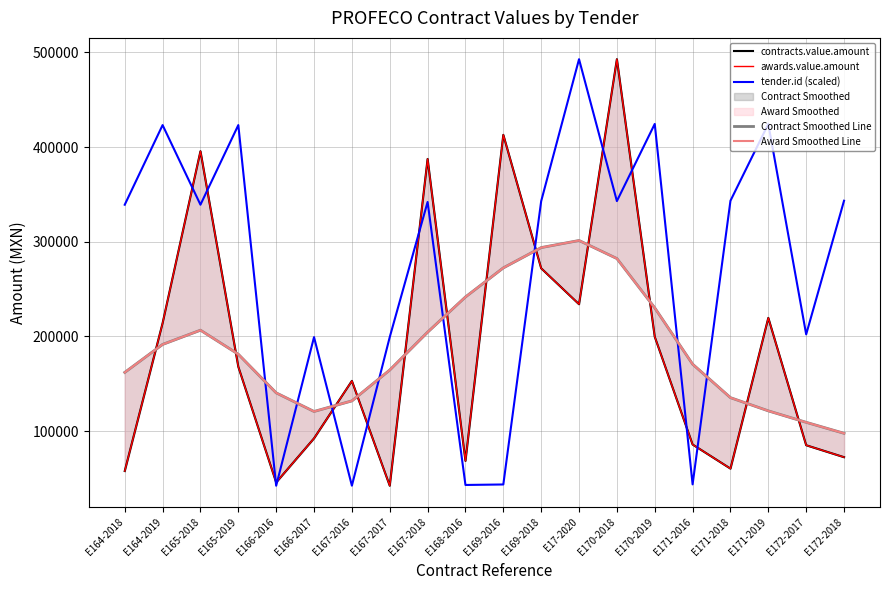

Reading left to right, what are all the values shown in this chart?

contracts.value.amount: E164-2018=57777.0	E164-2019=213999.6	E165-2018=395689.7	E165-2019=167960.0	E166-2016=45743.6	E166-2017=92299.9	E167-2016=153010.0	E167-2017=42250.1	E167-2018=387500.0	E168-2016=68500.0	E169-2016=412983.0	E169-2018=271982.0	E17-2020=234000.0	E170-2018=492874.0	E170-2019=199641.6	E171-2016=85800.0	E171-2018=60342.0	E171-2019=219583.4	E172-2017=85050.0	E172-2018=72413.8
awards.value.amount: E164-2018=57777.0	E164-2019=213999.6	E165-2018=395689.7	E165-2019=167960.0	E166-2016=45743.6	E166-2017=92299.9	E167-2016=153010.0	E167-2017=42250.1	E167-2018=387500.0	E168-2016=68500.0	E169-2016=412983.0	E169-2018=271982.0	E17-2020=234000.0	E170-2018=492874.0	E170-2019=199641.6	E171-2016=85800.0	E171-2018=60342.0	E171-2019=219583.4	E172-2017=85050.0	E172-2018=72413.8
tender.id (scaled): E164-2018=339140.9	E164-2019=423280.9	E165-2018=339160.0	E165-2019=423279.1	E166-2016=42250.1	E166-2017=199250.3	E167-2016=42337.8	E167-2017=199287.6	E167-2018=342055.7	E168-2016=43065.5	E169-2016=43584.4	E169-2018=342888.4	E17-2020=492874.0	E170-2018=342986.6	E170-2019=424490.2	E171-2016=43688.6	E171-2018=343353.2	E171-2019=424499.8	E172-2017=202165.6	E172-2018=343364.1
Contract Smoothed Line: E164-2018=161986.0	E164-2019=191566.9	E165-2018=206593.4	E165-2019=181180.4	E166-2016=140380.8	E166-2017=120711.3	E167-2016=131902.1	E167-2017=164494.6	E167-2018=204503.7	E168-2016=241704.9	E169-2016=272439.1	E169-2018=293859.0	E17-2020=301357.0	E170-2018=282280.6	E170-2019=230183.3	E171-2016=170702.0	E171-2018=135312.7	E171-2019=121343.6	E172-2017=109253.8	E172-2018=97644.4
Award Smoothed Line: E164-2018=161986.0	E164-2019=191566.9	E165-2018=206593.4	E165-2019=181180.4	E166-2016=140380.8	E166-2017=120711.3	E167-2016=131902.1	E167-2017=164494.6	E167-2018=204503.7	E168-2016=241704.9	E169-2016=272439.1	E169-2018=293859.0	E17-2020=301357.0	E170-2018=282280.6	E170-2019=230183.3	E171-2016=170702.0	E171-2018=135312.7	E171-2019=121343.6	E172-2017=109253.8	E172-2018=97644.4